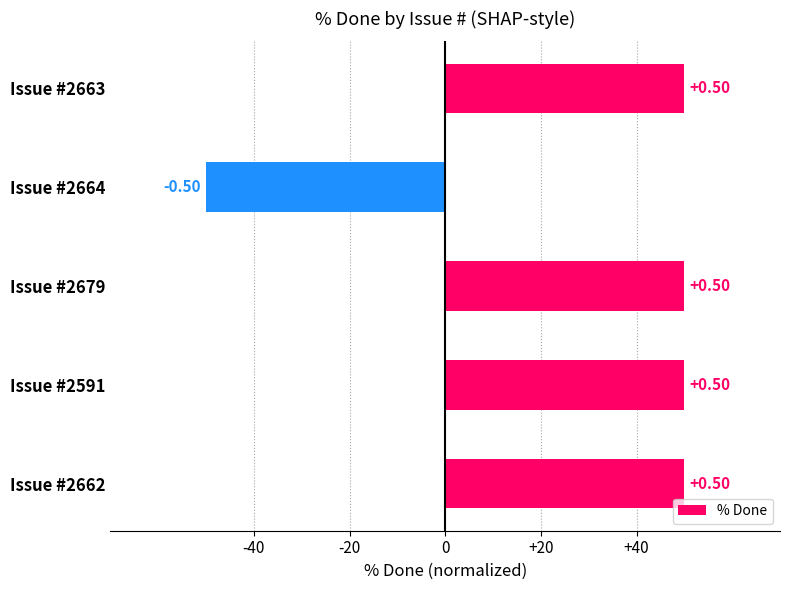

Are the bars horizontal?

Yes